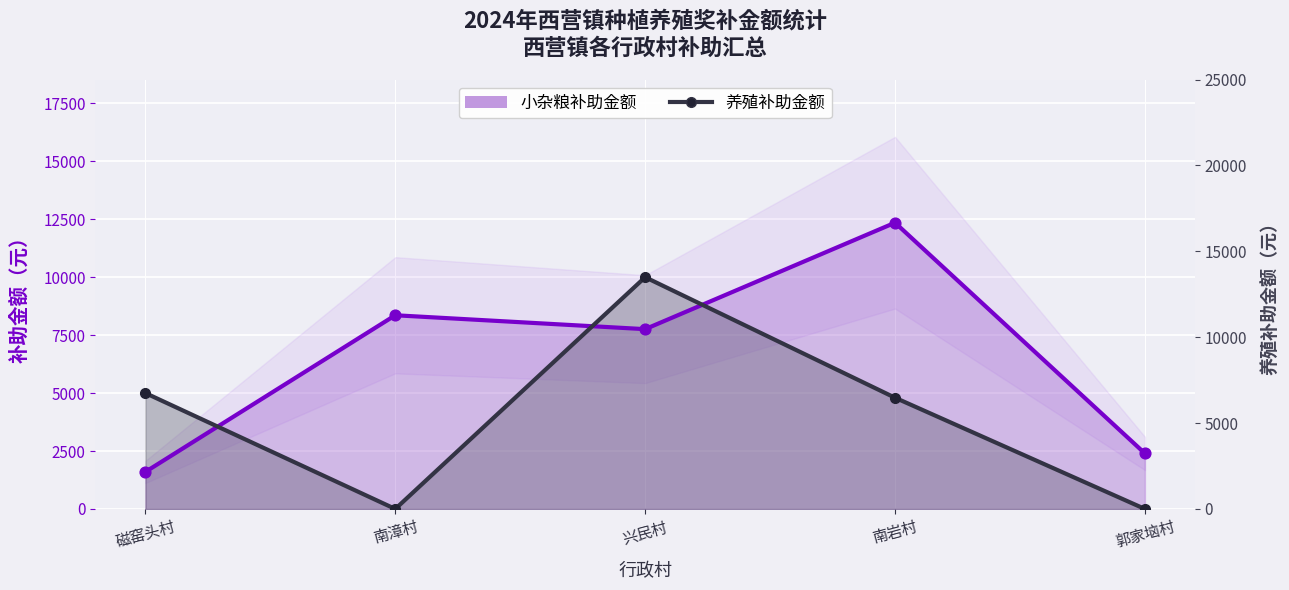

Which series reaches the maximum Y coordinate?

小杂粮补助金额